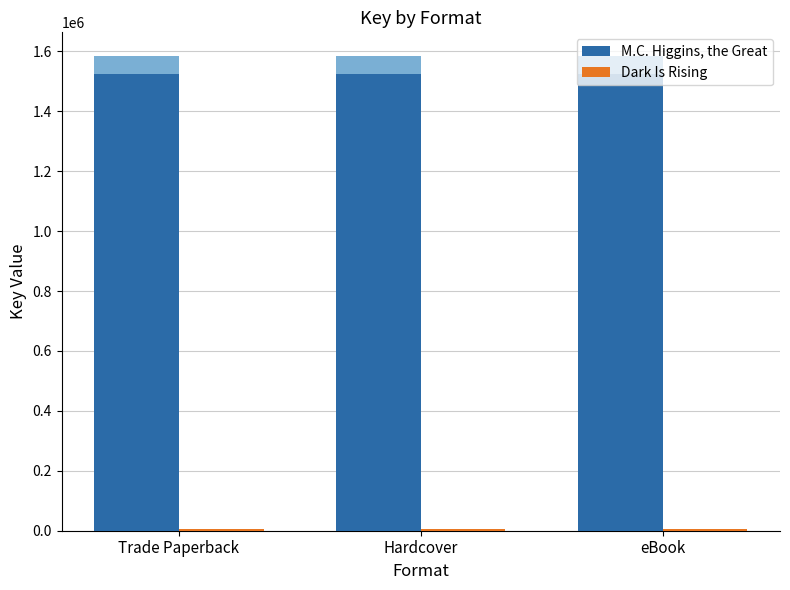

Between eBook and Hardcover, which is larger?

eBook